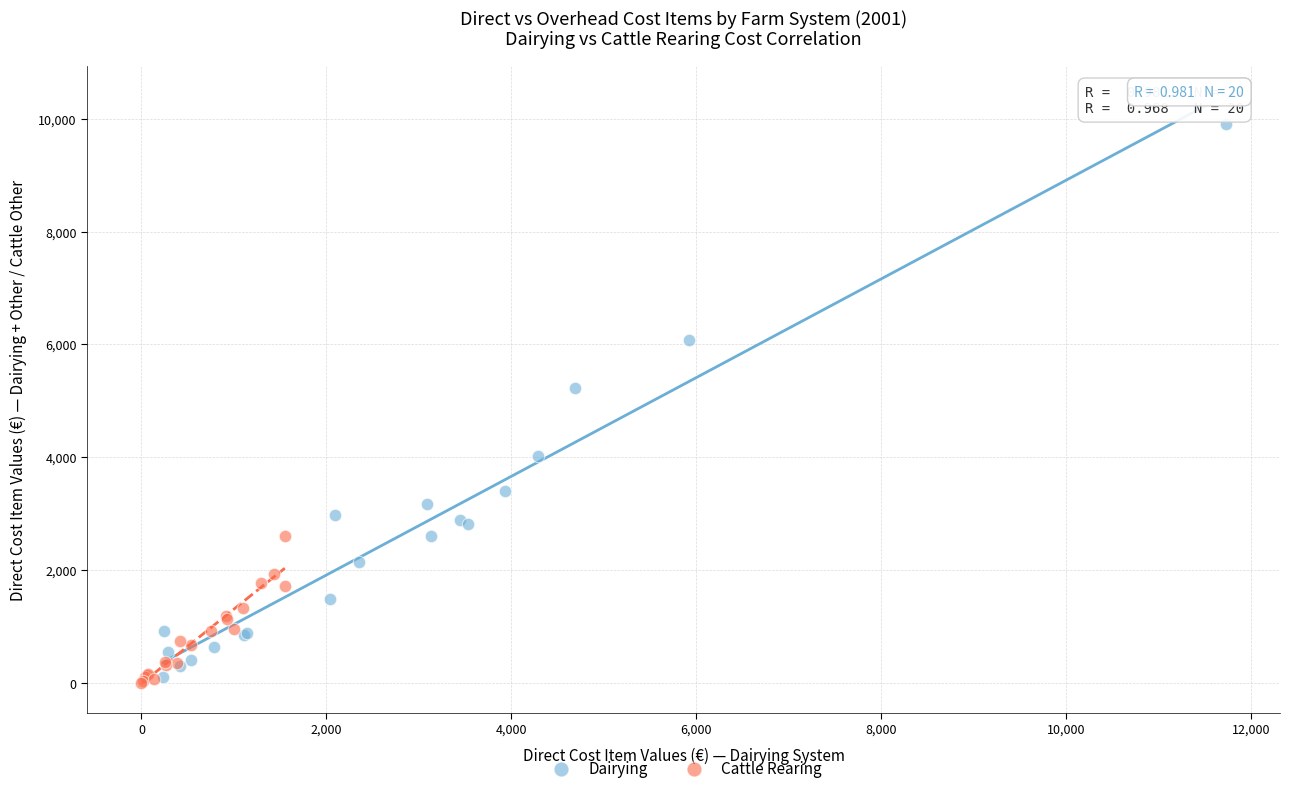

What are all the series names shown in the legend?

Dairying, Cattle Rearing